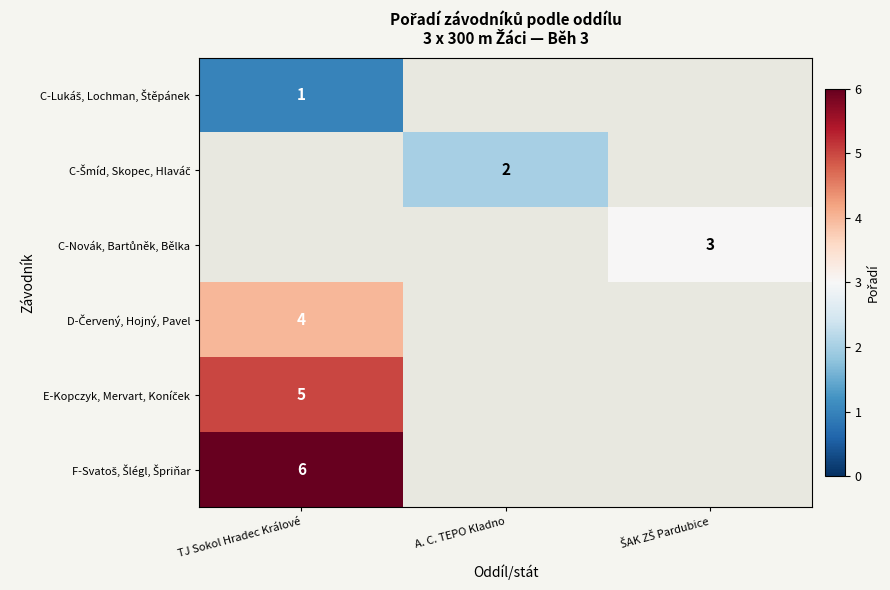

The value of F-Svatoš, Šlégl, Špriňar at TJ Sokol Hradec Králové is 6.0. True or false?

True